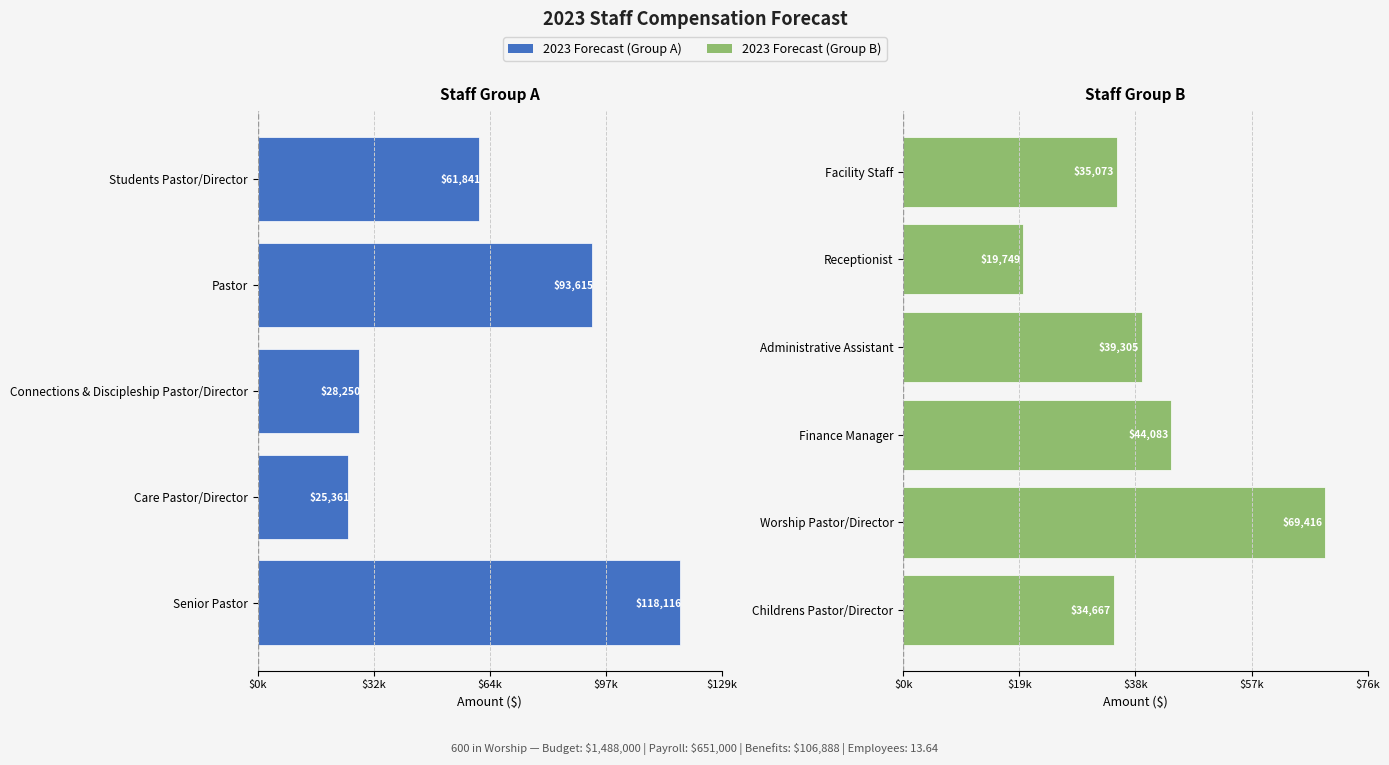

Which has a higher value, Receptionist or Care Pastor/Director?

Care Pastor/Director